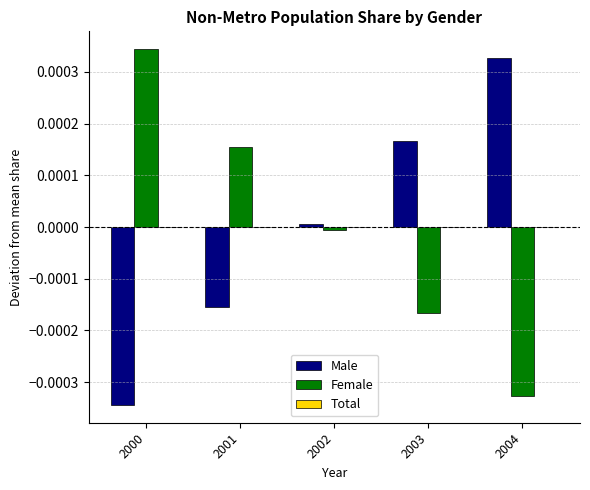

Which category has the lowest value across all series?

2000